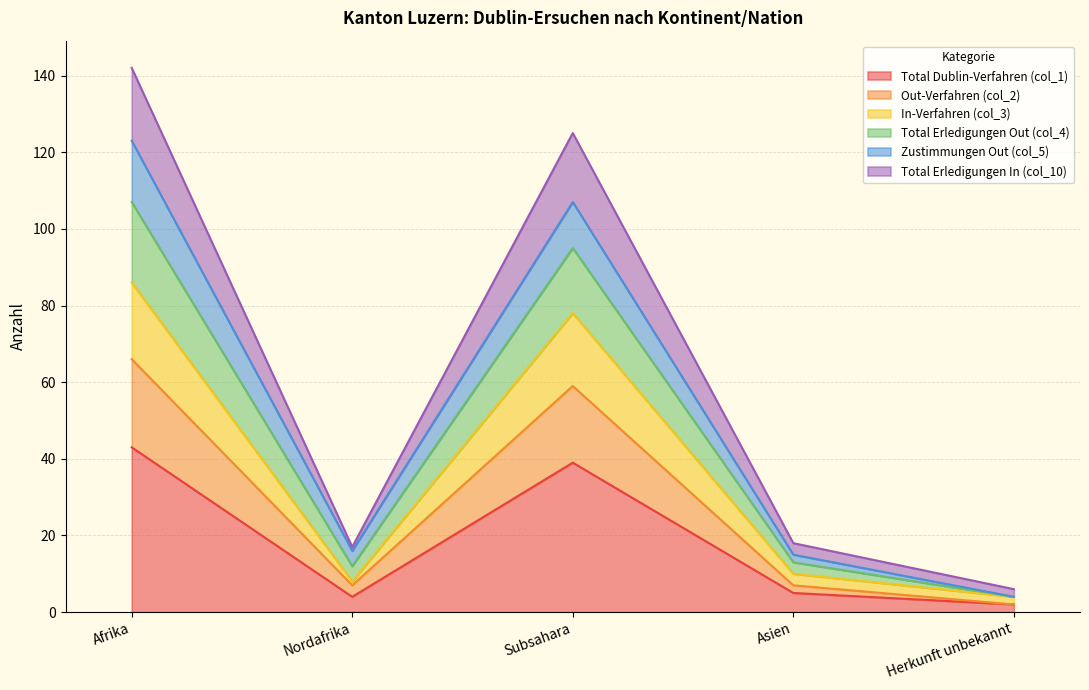

At which label does Total Erledigungen Out (col_4) first exceed 18?

Afrika